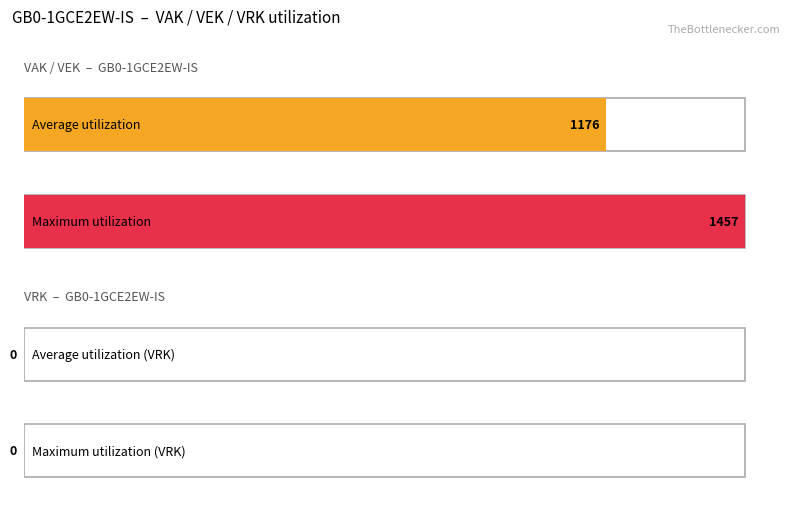

Is it true that VRK equals 0 at 3?

True